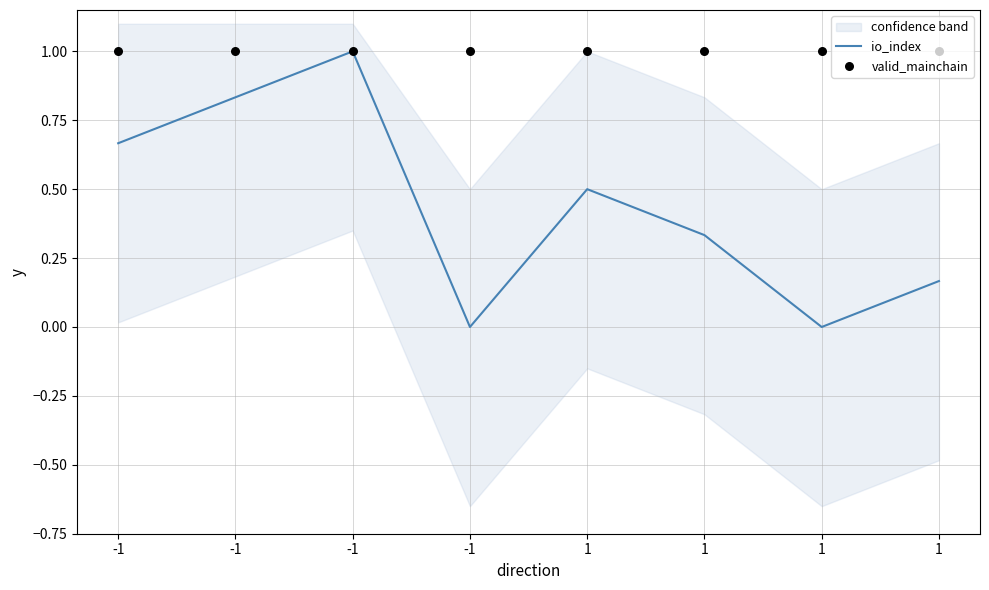

Which series contains the highest Y value?

io_index